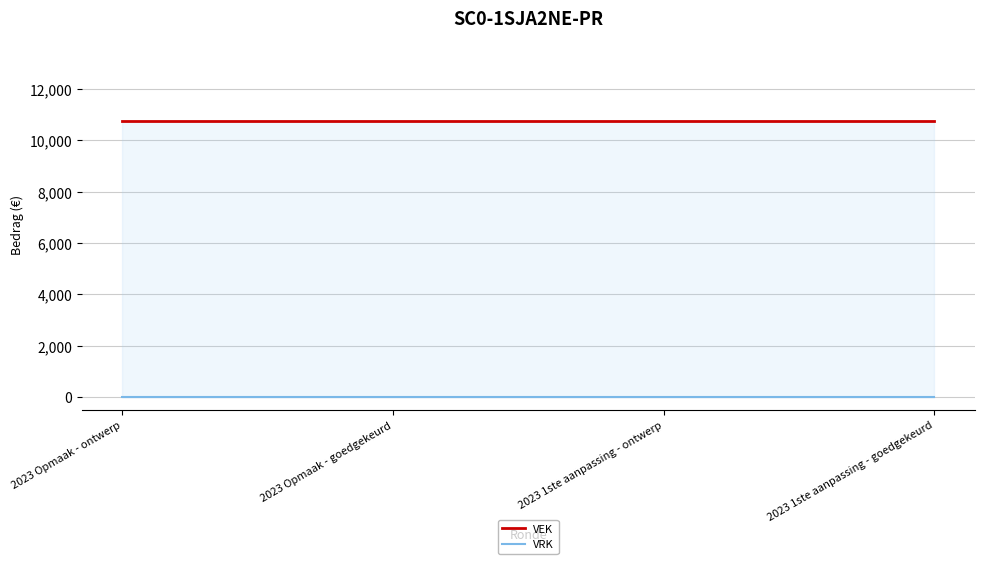

What is the minimum value for VEK?

10750